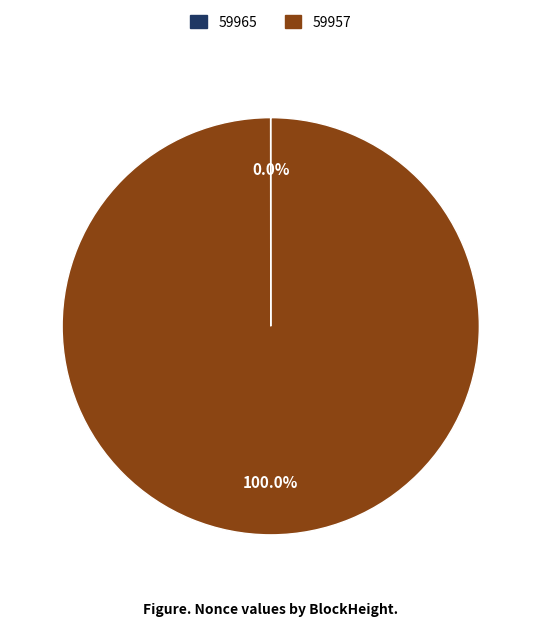

What is the largest slice in the pie chart?

59957